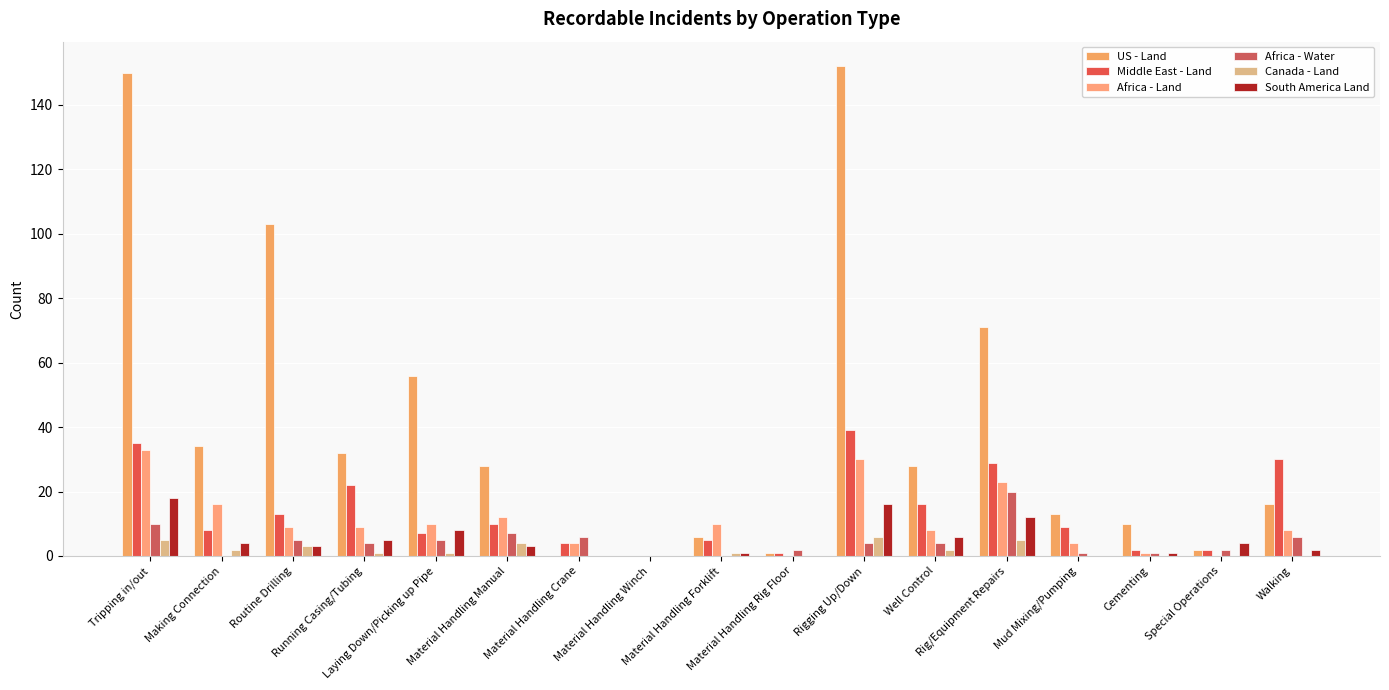

Where does the South America Land series first go above 3?

Tripping in/out